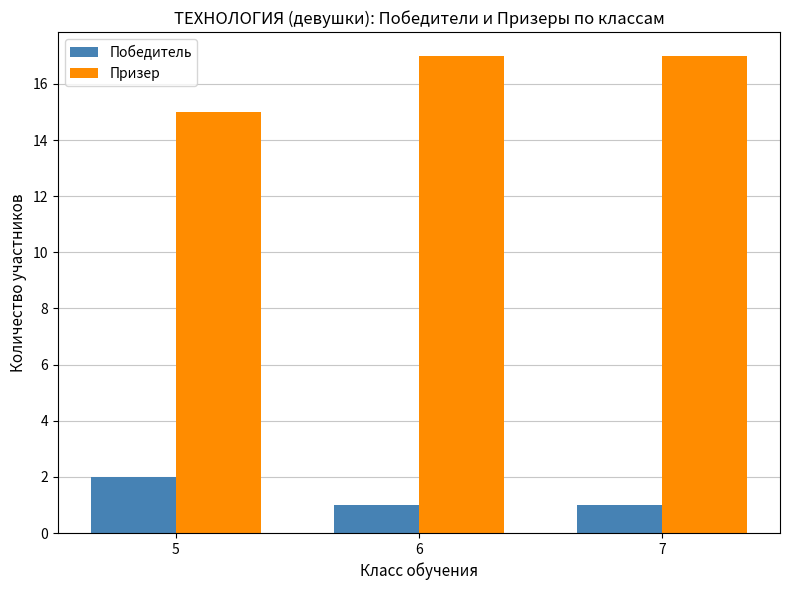

The Призер series shows 17 at 7. True or false?

True